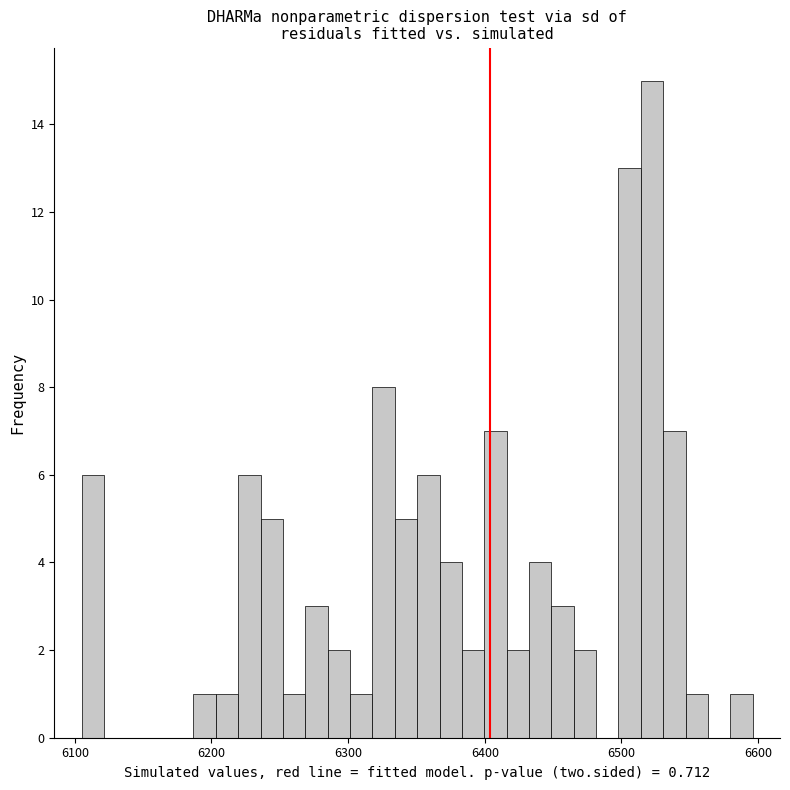

Around what value on the x-axis is the tallest bar? Give the approximate position of its centre, as read against the axis.

6520